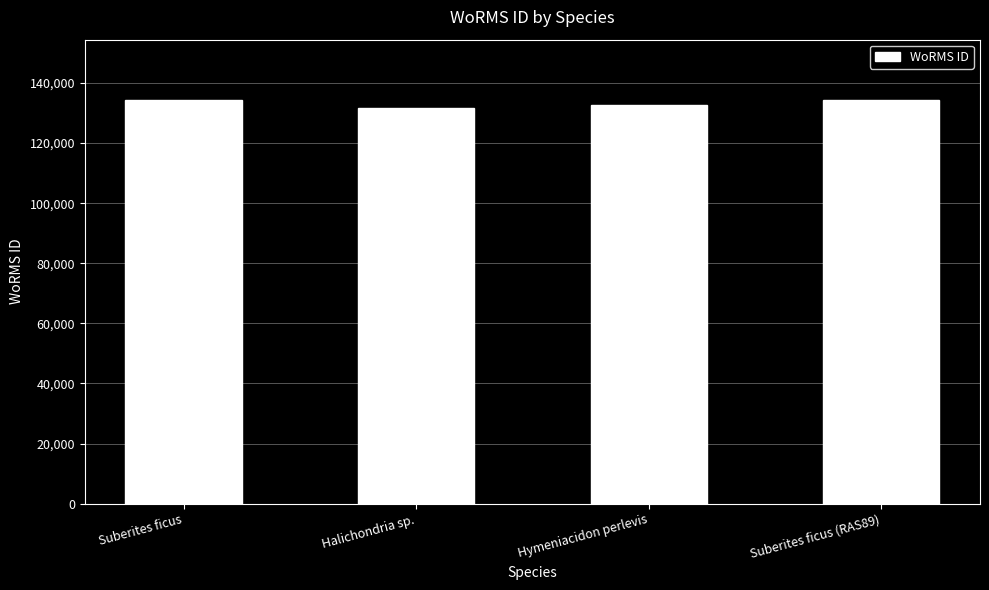

What is the smallest value displayed?

131807